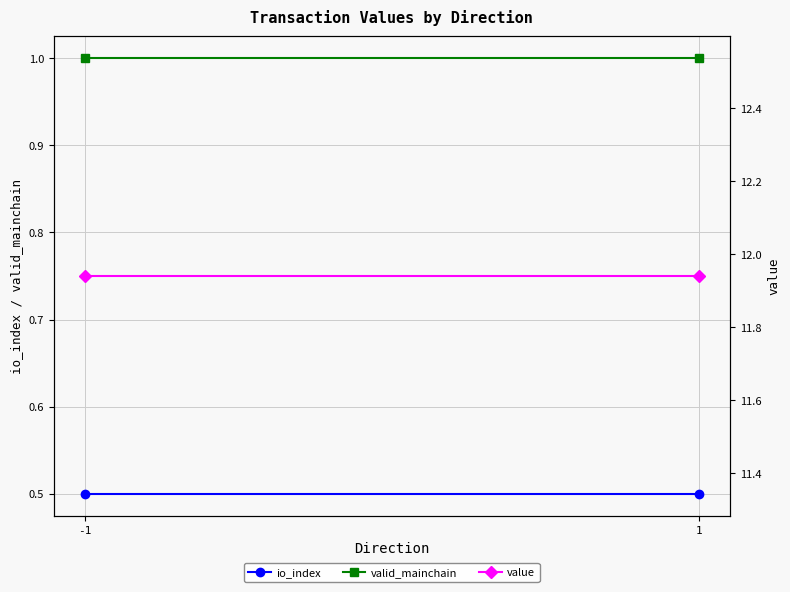

What is the spread (max minus min) of values at 1?

11.4